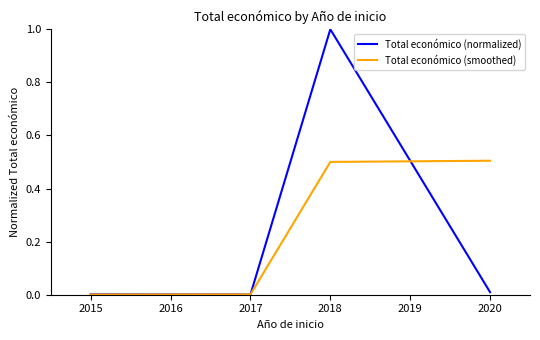

At which category is the sum across all series the highest?

2018